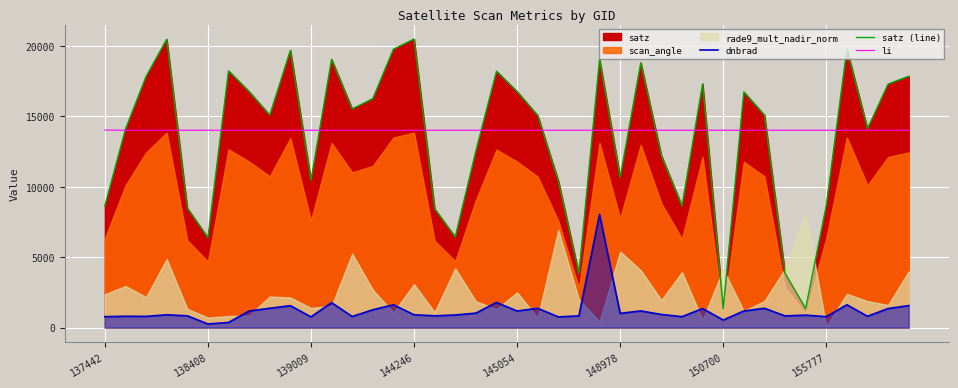

Which series has the largest total across all categories?

li